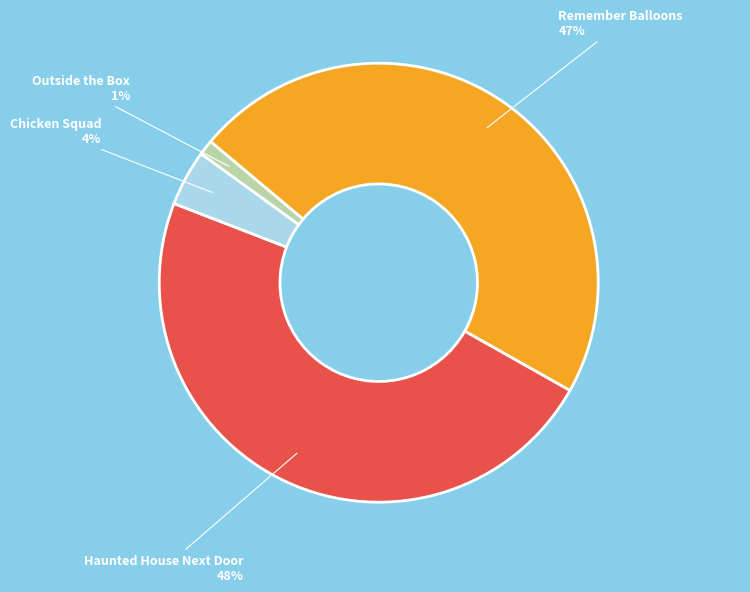

To the nearest percent, what is the average slice percentage?

25%